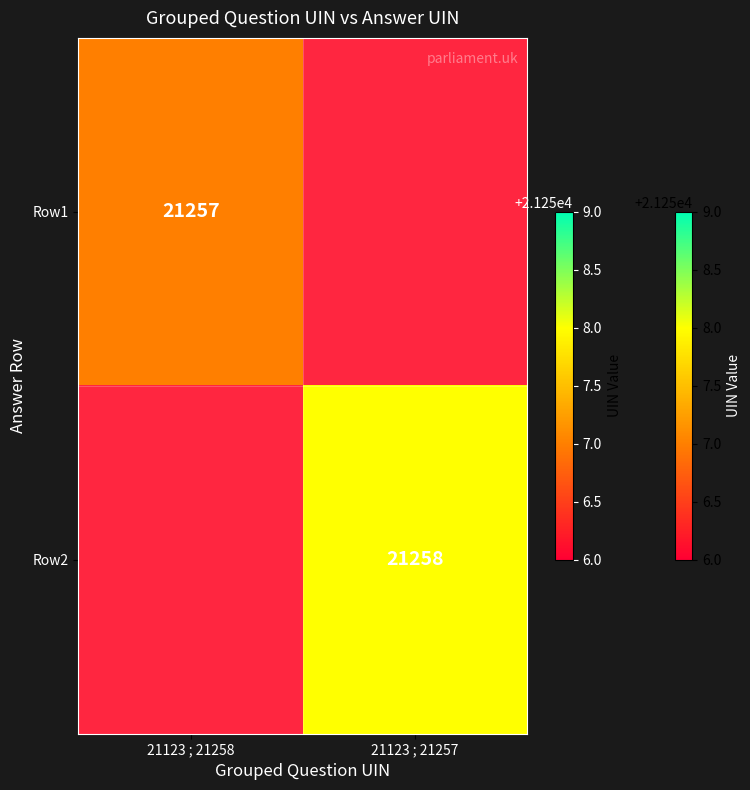

What is the maximum value shown in the chart?

21258.0